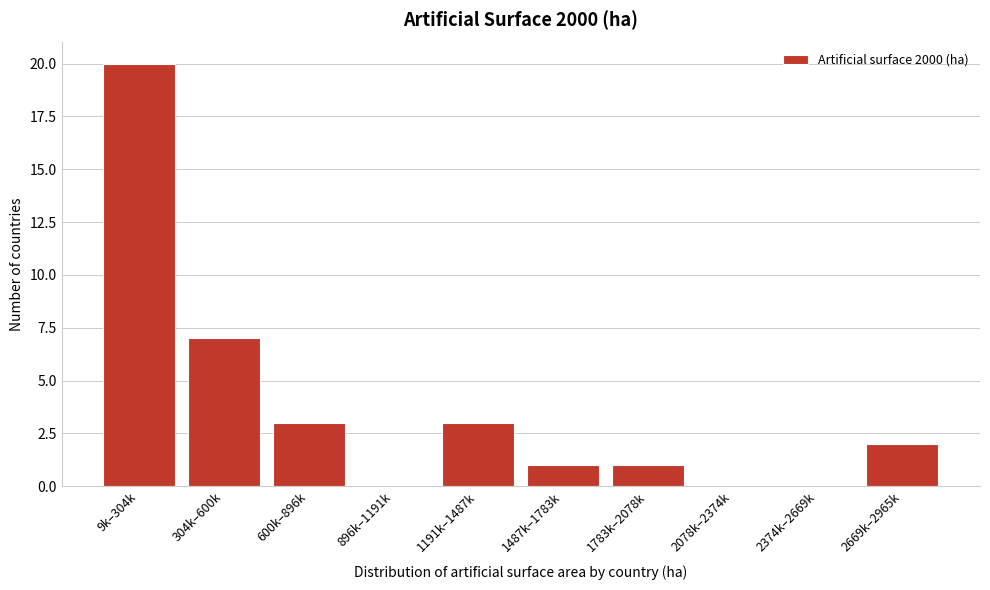

Reading left to right, transcribe all the data shown in this chart.

9k–304k=20	304k–600k=7	600k–896k=3	896k–1191k=0	1191k–1487k=3	1487k–1783k=1	1783k–2078k=1	2078k–2374k=0	2374k–2669k=0	2669k–2965k=2